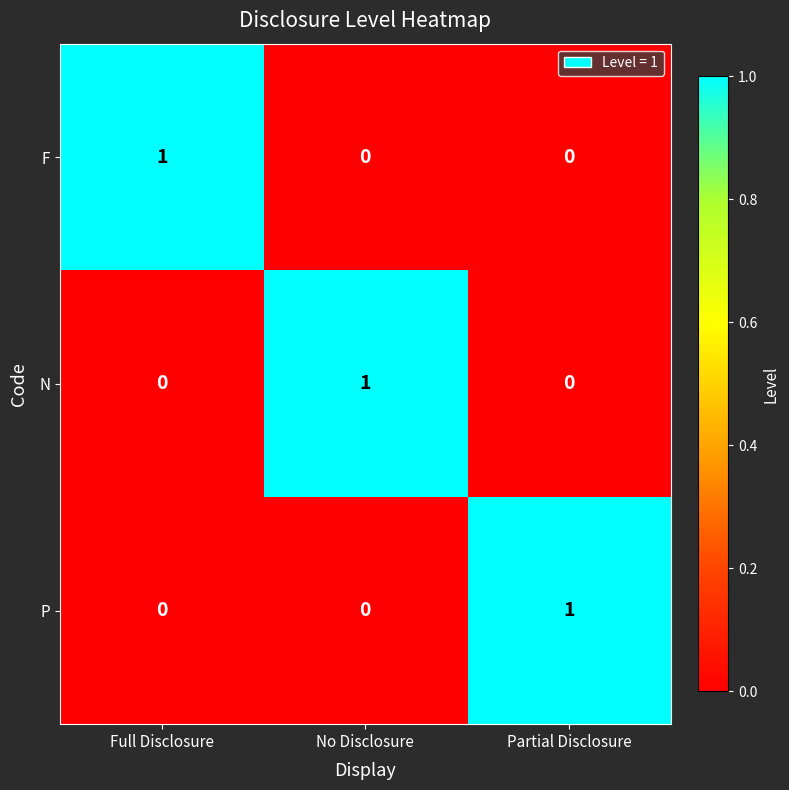

At how many categories does at least one series exceed 0?

3